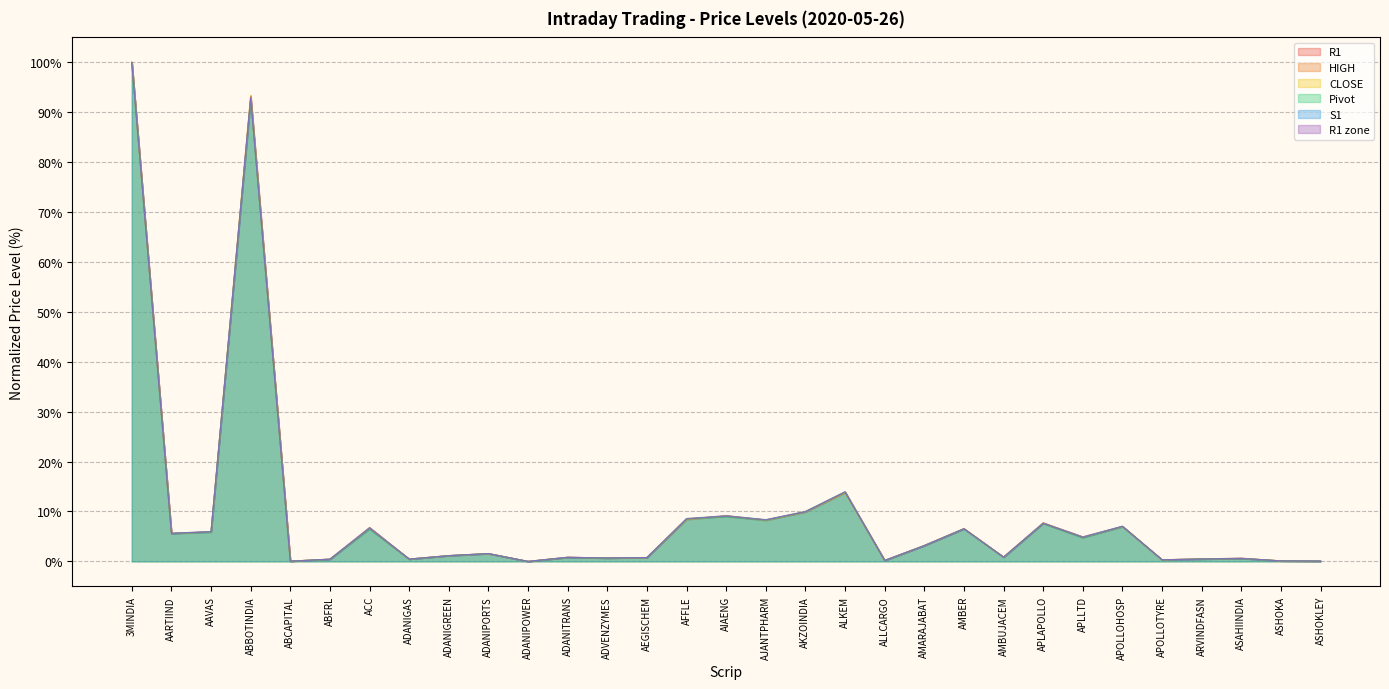

How many times do Pivot and CLOSE cross each other?

7